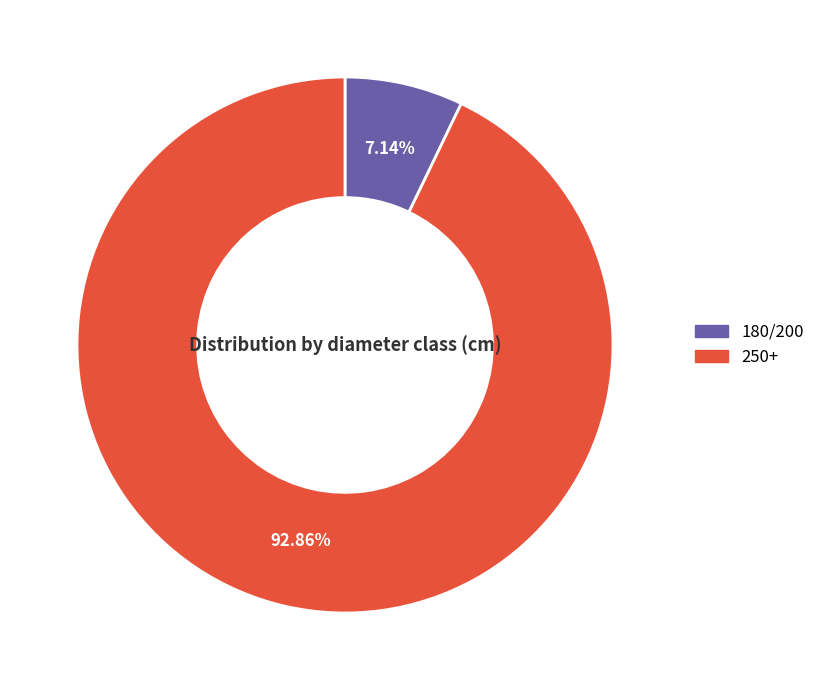

To the nearest percent, what portion does 180/200 represent?

7%